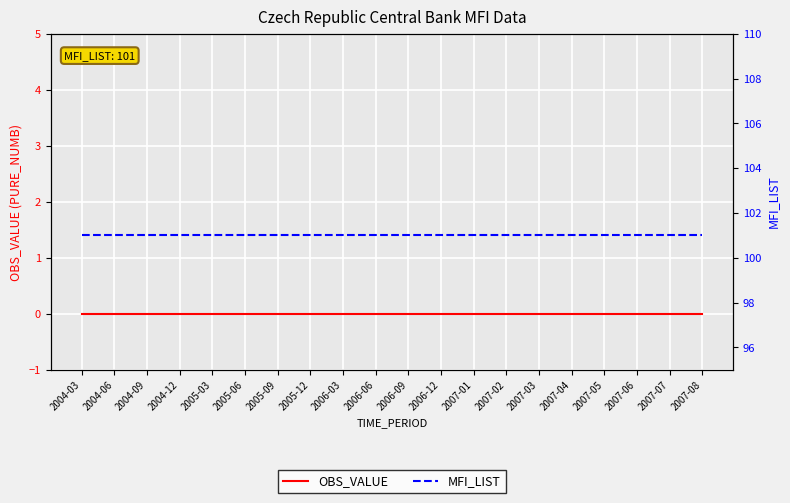

True or false: OBS_VALUE and MFI_LIST cross at least once.

False